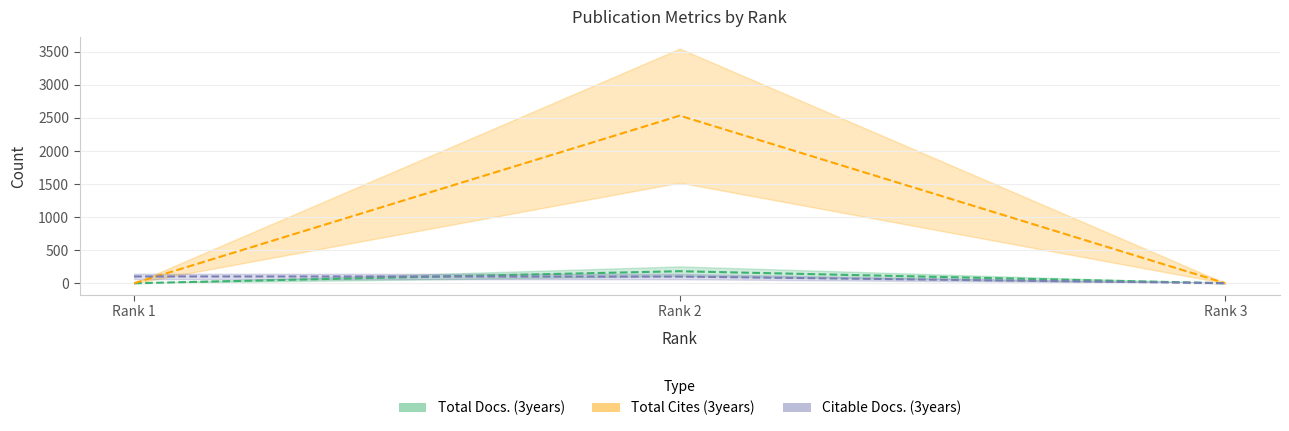

Reading left to right, what are all the values shown in this chart?

Total Docs. (3years): Rank 1=0	Rank 2=182	Rank 3=0
Total Cites (3years): Rank 1=0	Rank 2=2535	Rank 3=0
Citable Docs. (3years): Rank 1=103	Rank 2=101	Rank 3=1